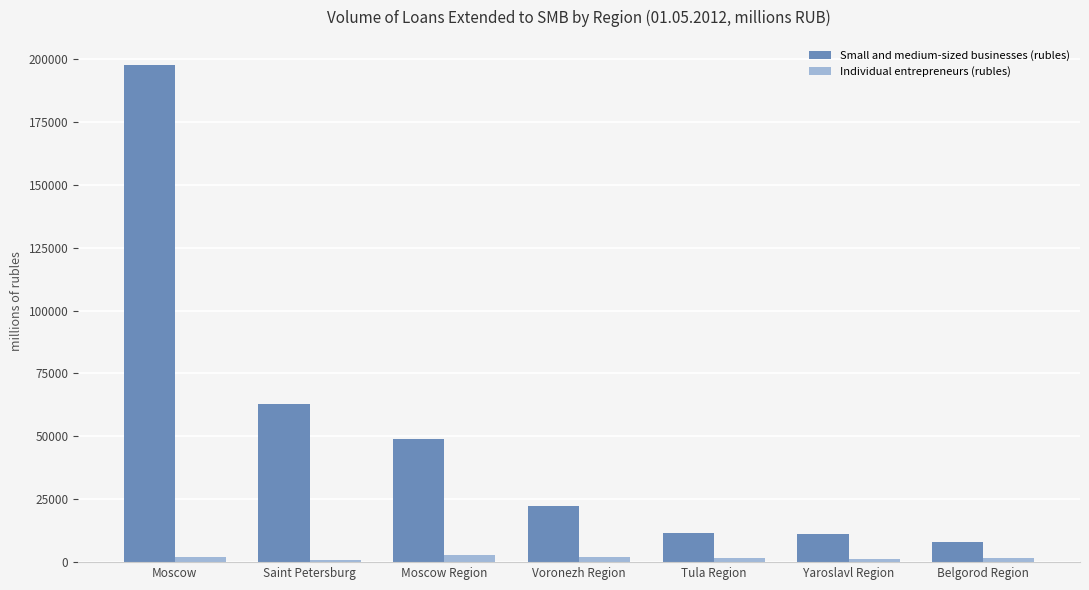

Which series has the widest spread of values?

Small and medium-sized businesses (rubles)